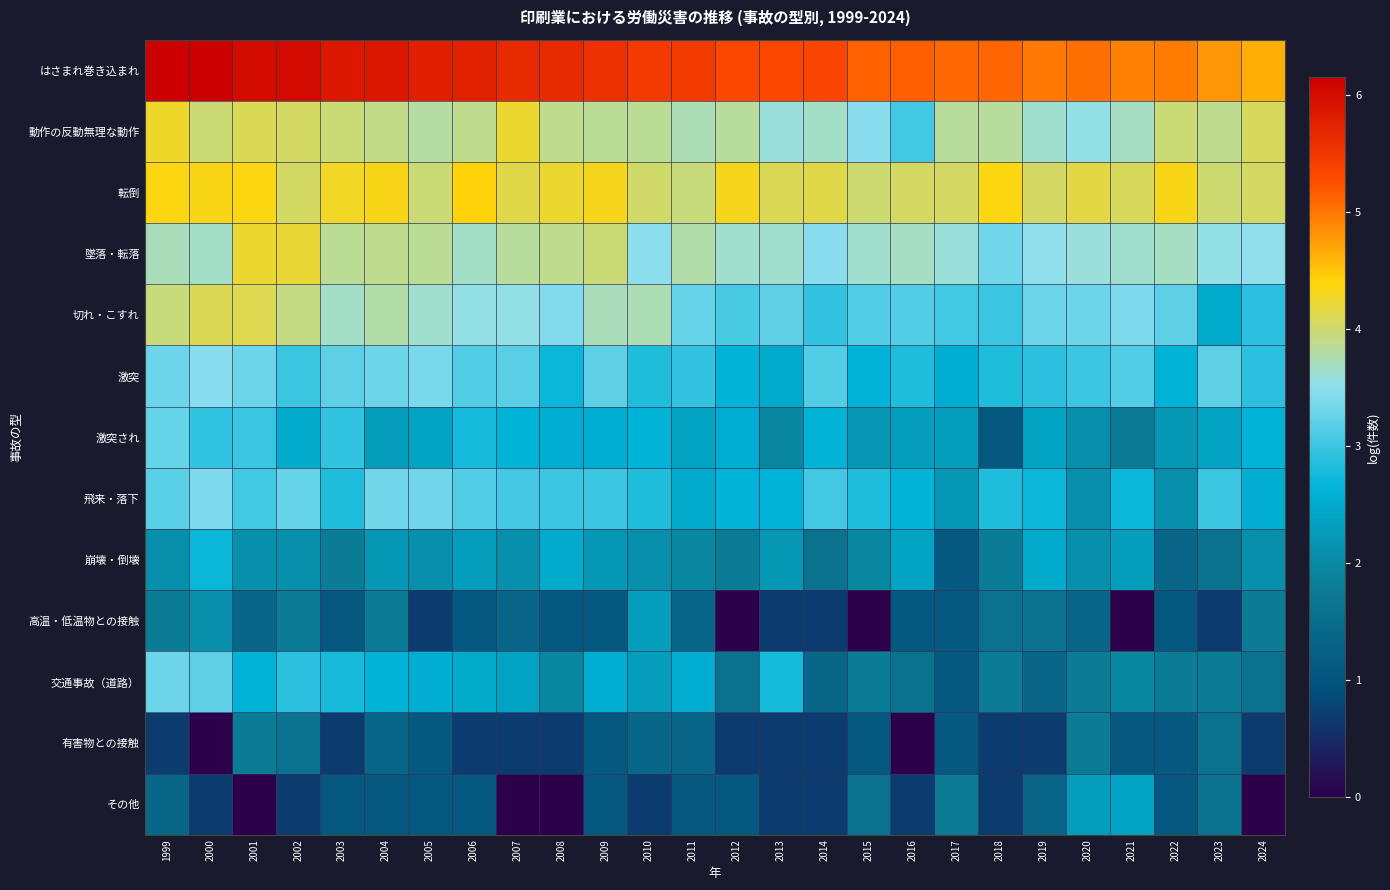

At which category does the chart reach its peak across all series?

2000